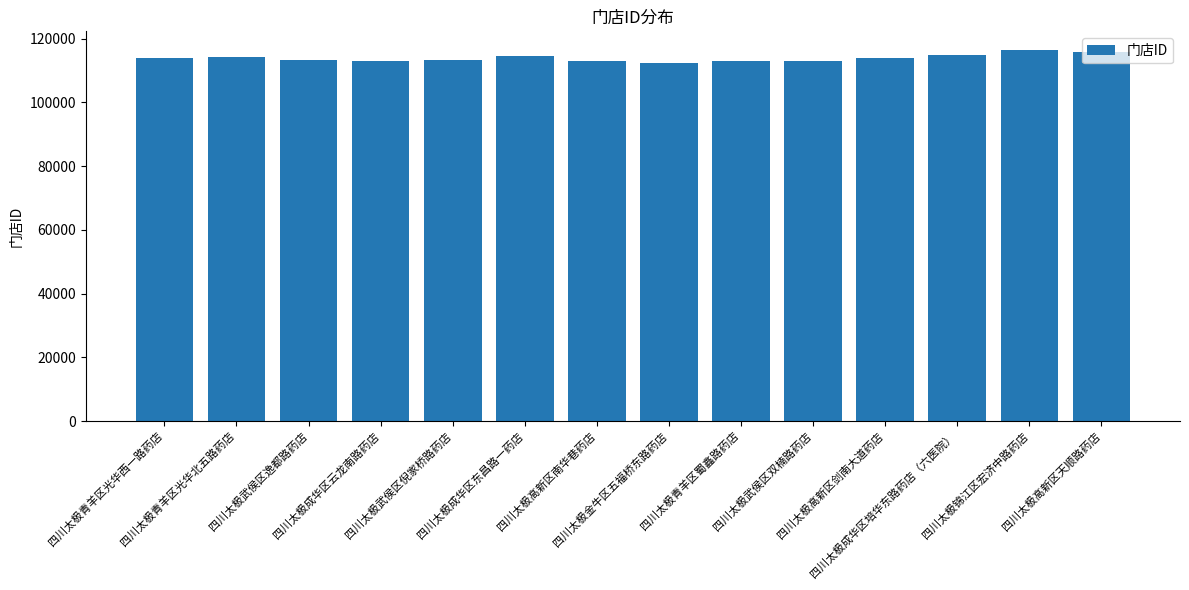

What is the sum of the values at 四川太极高新区南华巷药店 and 四川太极青羊区光华西一路药店?

226841